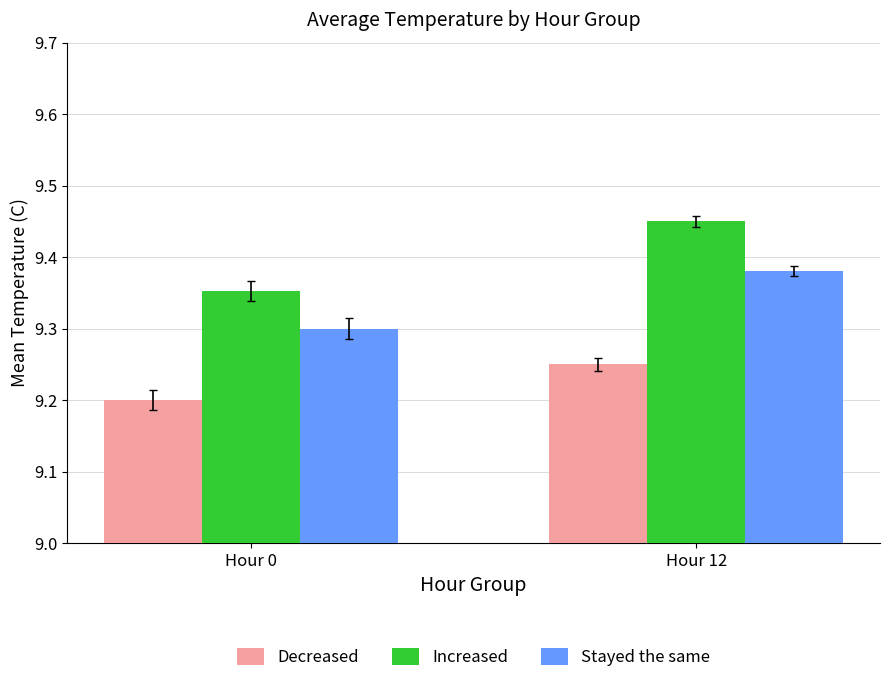

What is the sum of all Increased values?

18.8